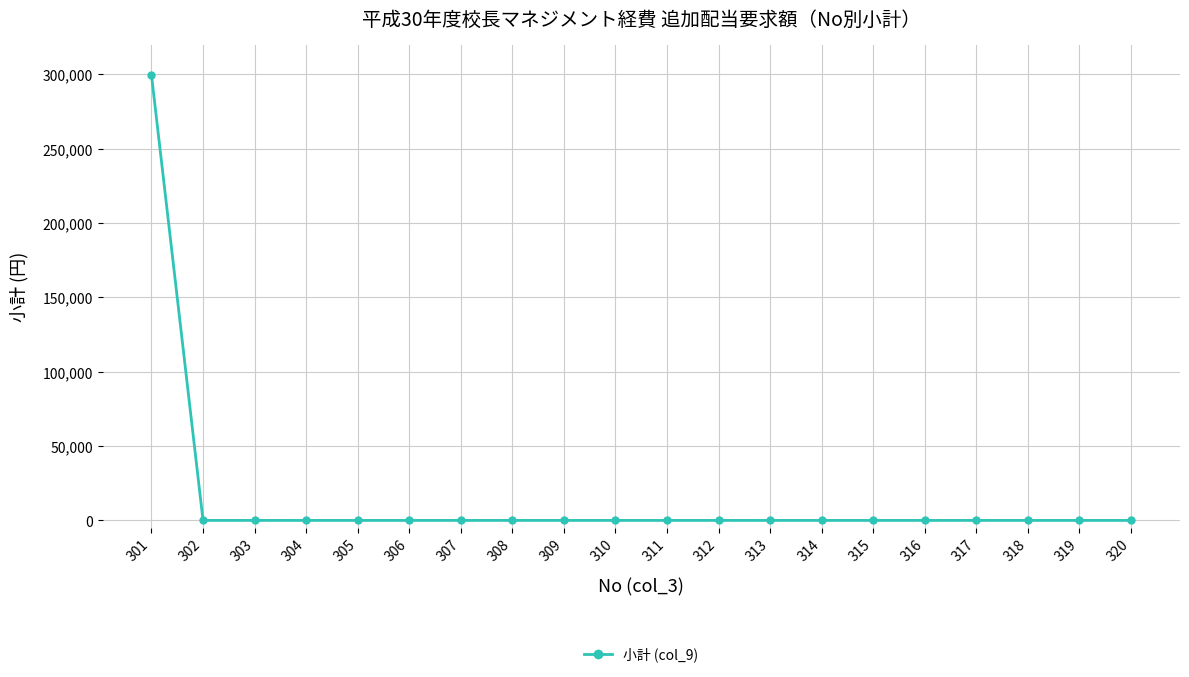

What is the sum of all values?

299580